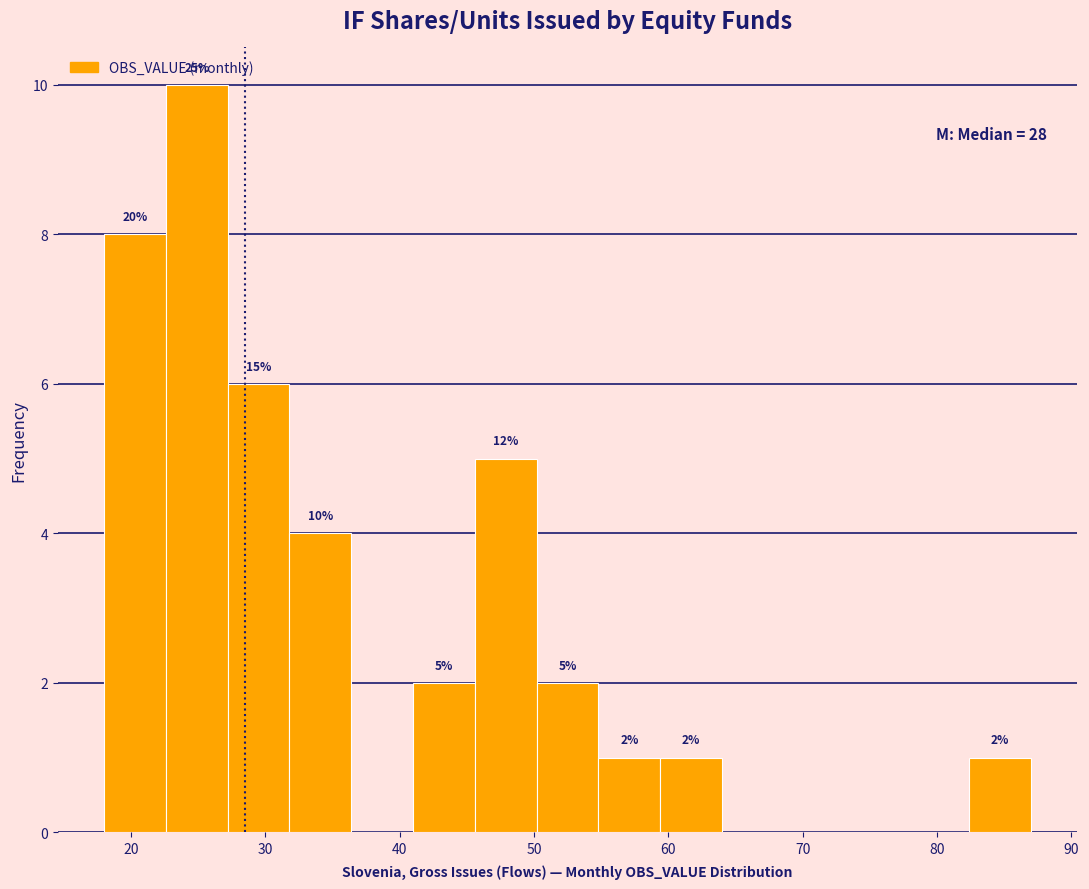

Which range on the x-axis has the tallest bar?

22.6 to 27.2